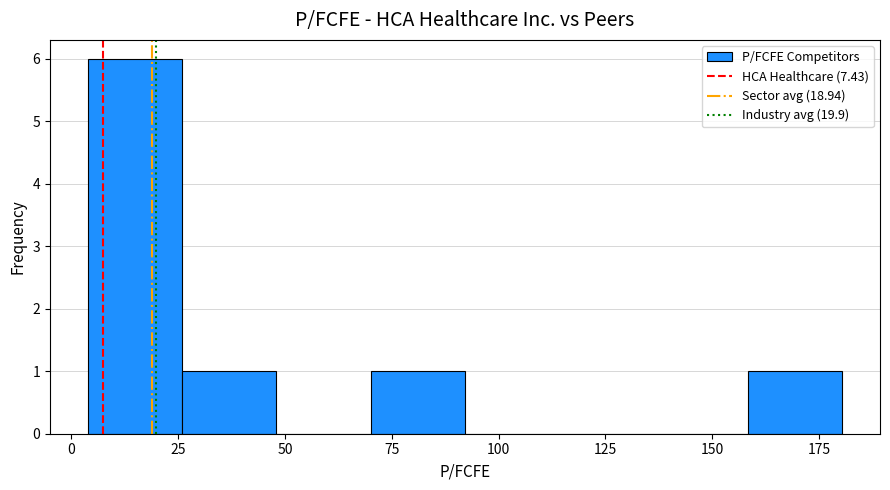

Reading left to right, transcribe this chart: for each bar, give the range it covers on the x-axis and its height. Neither the bar edges nor the heights are printed on the chart, so give them approximately, as read against the axes.

5 to 25: 6
25 to 50: 1
50 to 70: 0
70 to 90: 1
90 to 115: 0
115 to 135: 0
135 to 160: 0
160 to 180: 1